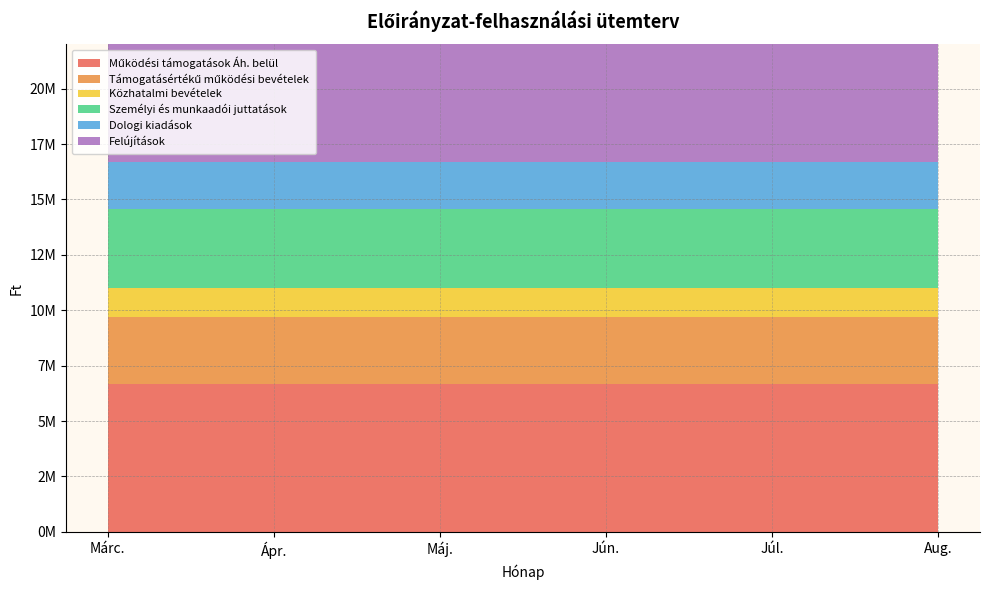

Reading left to right, transcribe all the data shown in this chart.

Működési támogatások Áh. belül: 6661180	6661180	6661180	6661180	6661180	6661181
Támogatásértékű működési bevételek: 3028461	3028461	3028461	3028461	3028461	3028461
Közhatalmi bevételek: 1318333	1318333	1318333	1318333	1318333	1318333
Személyi és munkaadói juttatások: 3542919	3542919	3542919	3542919	3542919	3542919
Dologi kiadások: 2131679	2131679	2131679	2131679	2131679	2131679
Felújítások: 18178128	18178128	18178128	18178128	18178128	18178128